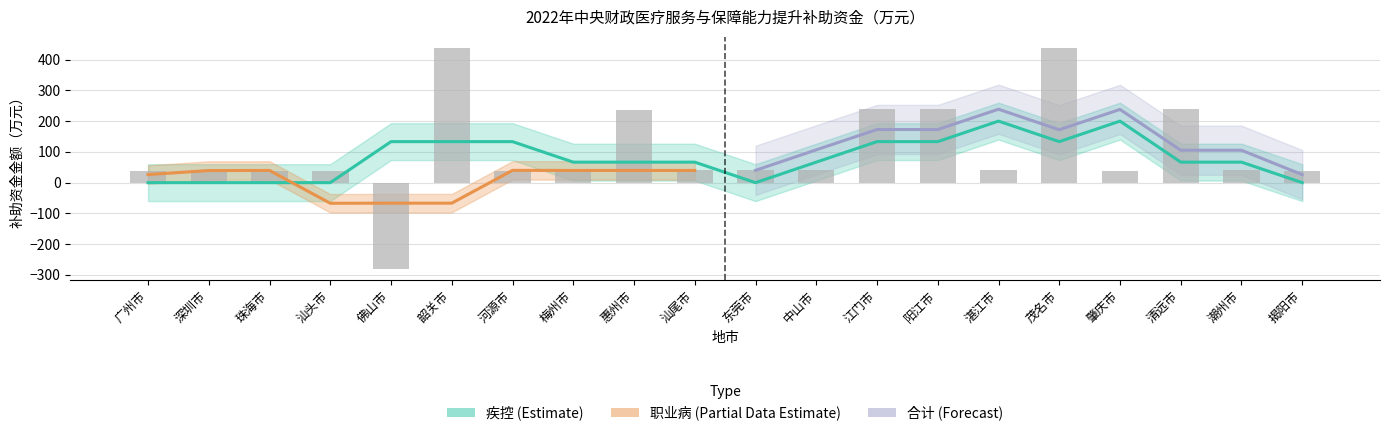

What is the label of the 3rd bar from the right?

清远市